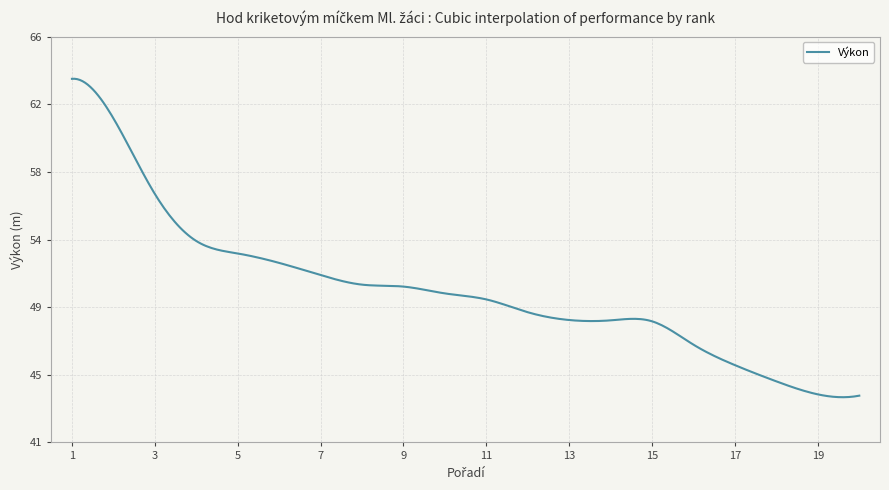

What is the value of the 2nd point from the left?

61.0